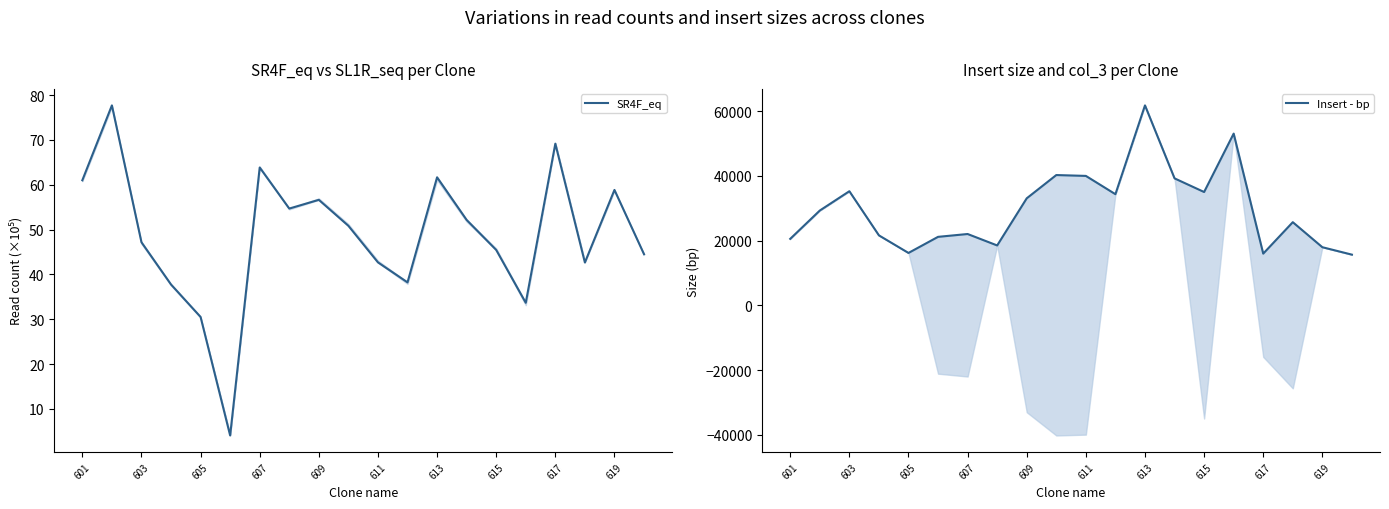

Reading right to left, transcribe all the data shown in this chart.

SR4F_eq: 44.5	58.8	42.6	69.2	33.7	45.4	52.1	61.6	38.2	42.7	50.8	56.6	54.7	63.8	4.1	30.5	37.7	47.2	77.7	61.0
Insert - bp: 15637.0	17933.0	25668.0	15954.0	53032.0	34987.0	39204.0	61748.0	34312.0	39965.0	40228.0	33042.0	18479.0	22014.0	21136.0	16165.0	21591.0	35229.0	29262.0	20518.0